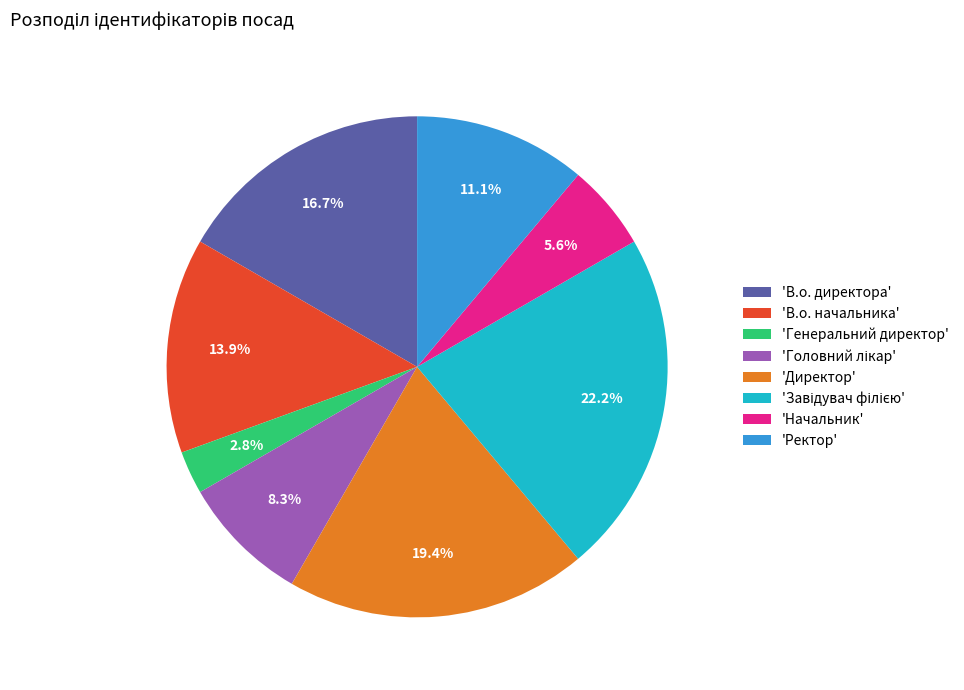

What is the smallest slice in the pie chart?

'Генеральний директор'